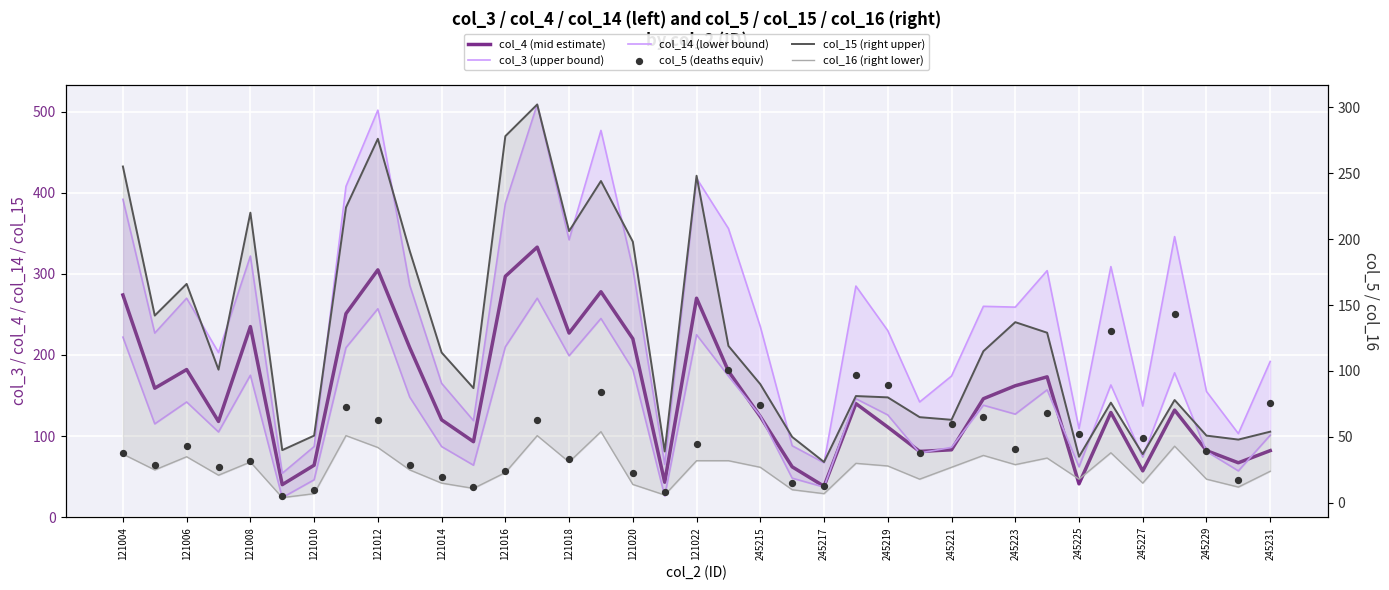

At how many categories does at least one series exceed 134?

29